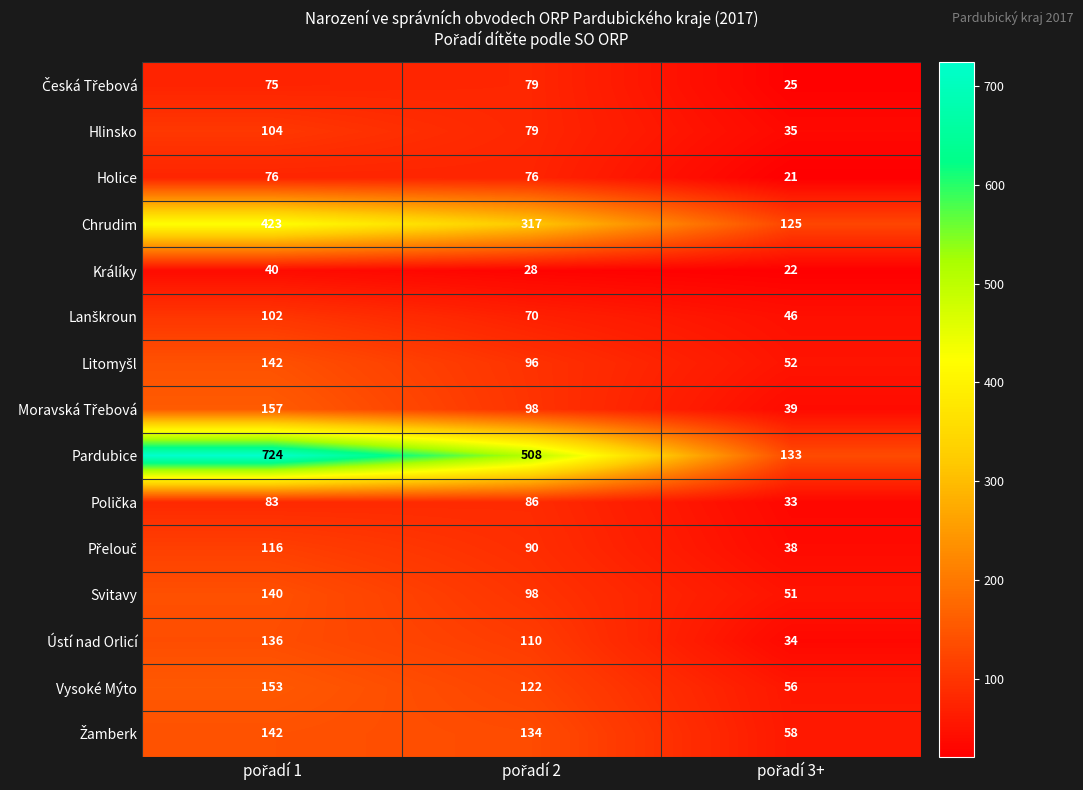

Which series has the widest spread of values?

Pardubice